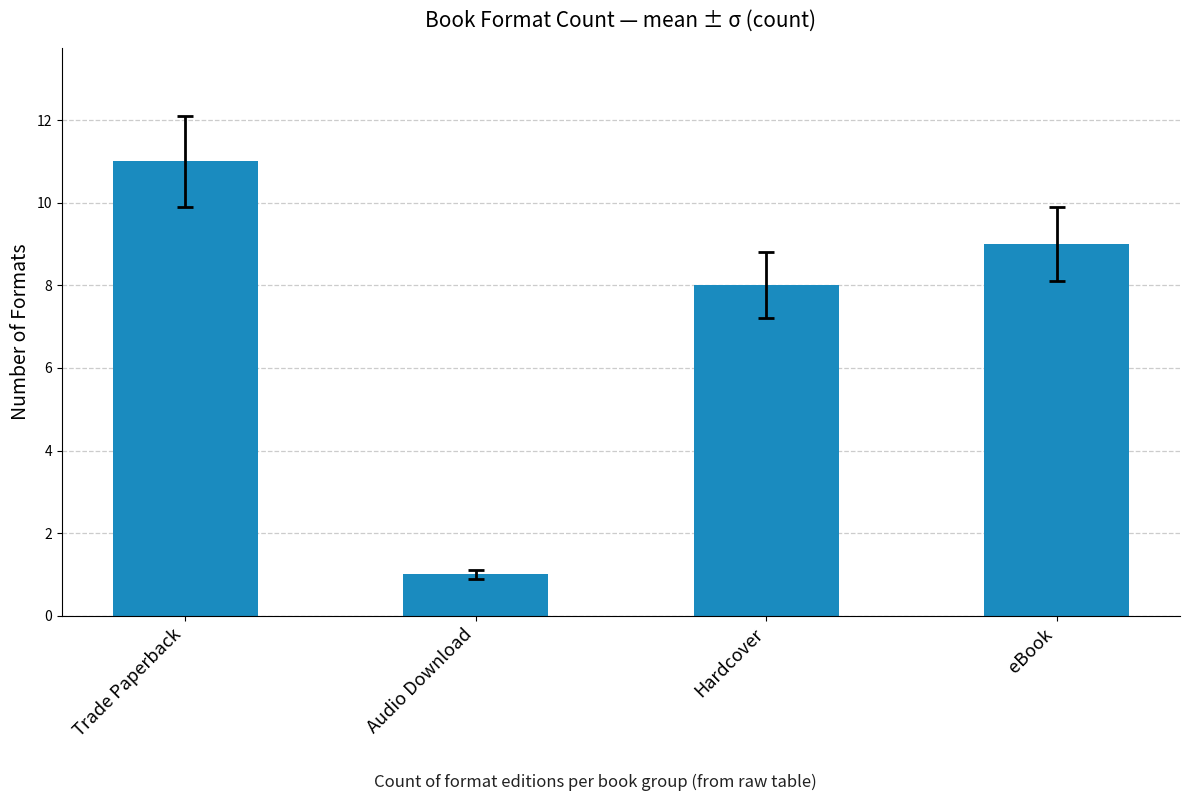

What is the change in value from Hardcover to eBook?

+1